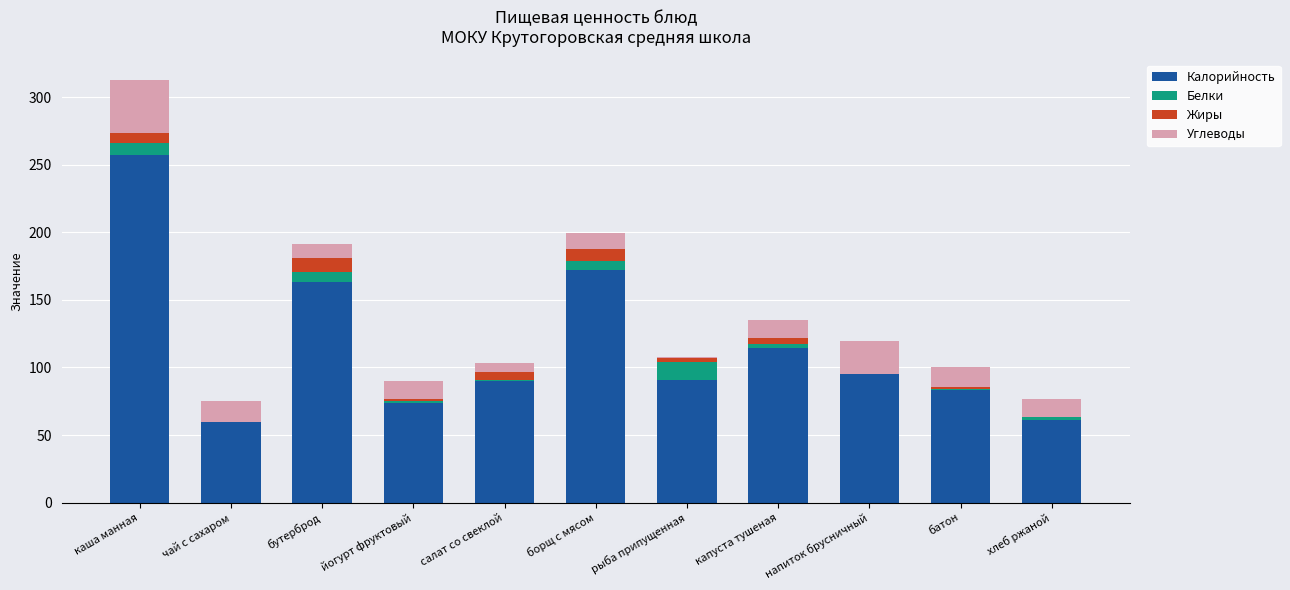

At which category is the sum across all series the highest?

каша манная